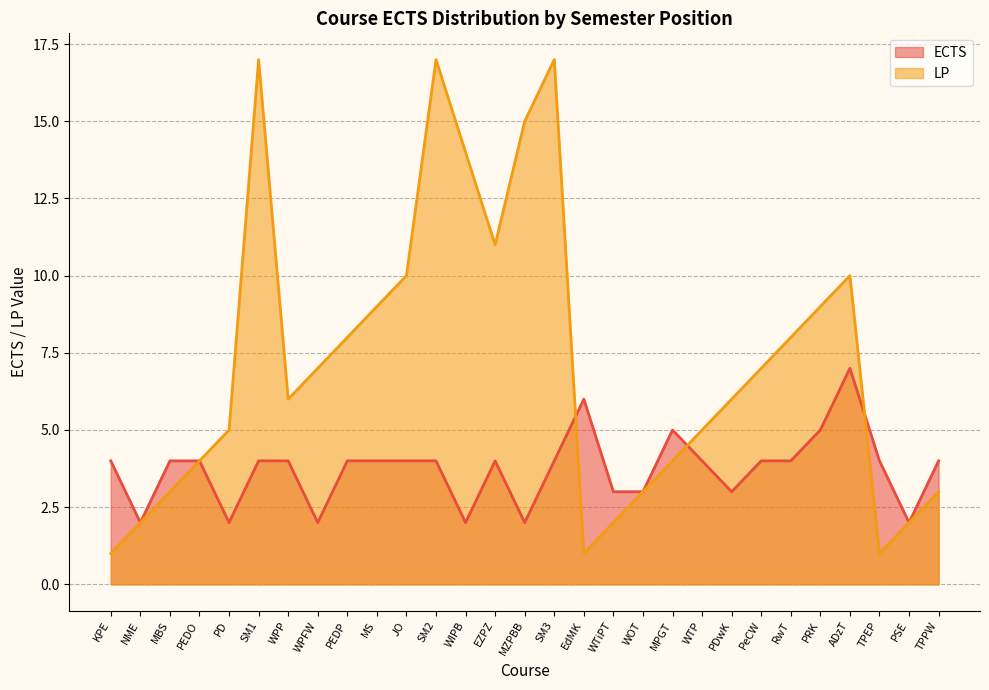

What is the value of the ECTS point at the 5th from the left?

2